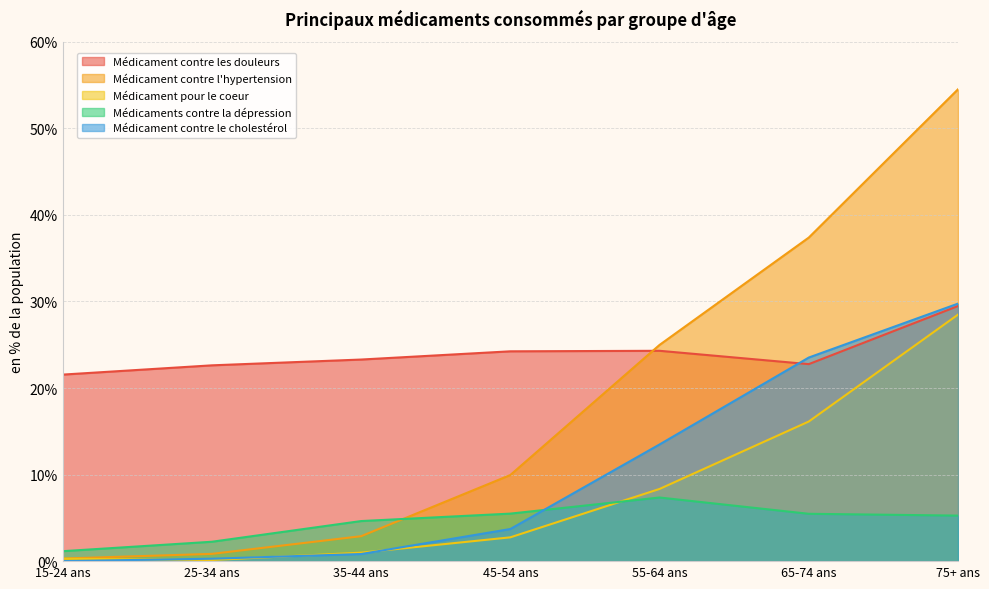

What is the approximate value of Médicaments contre la dépression at 65-74 ans?

5.5